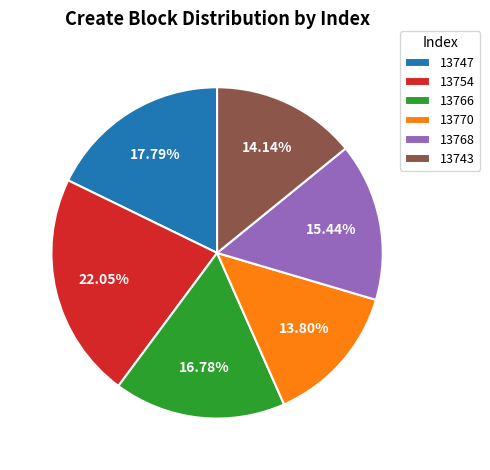

Is 13754 the majority of the pie?

No